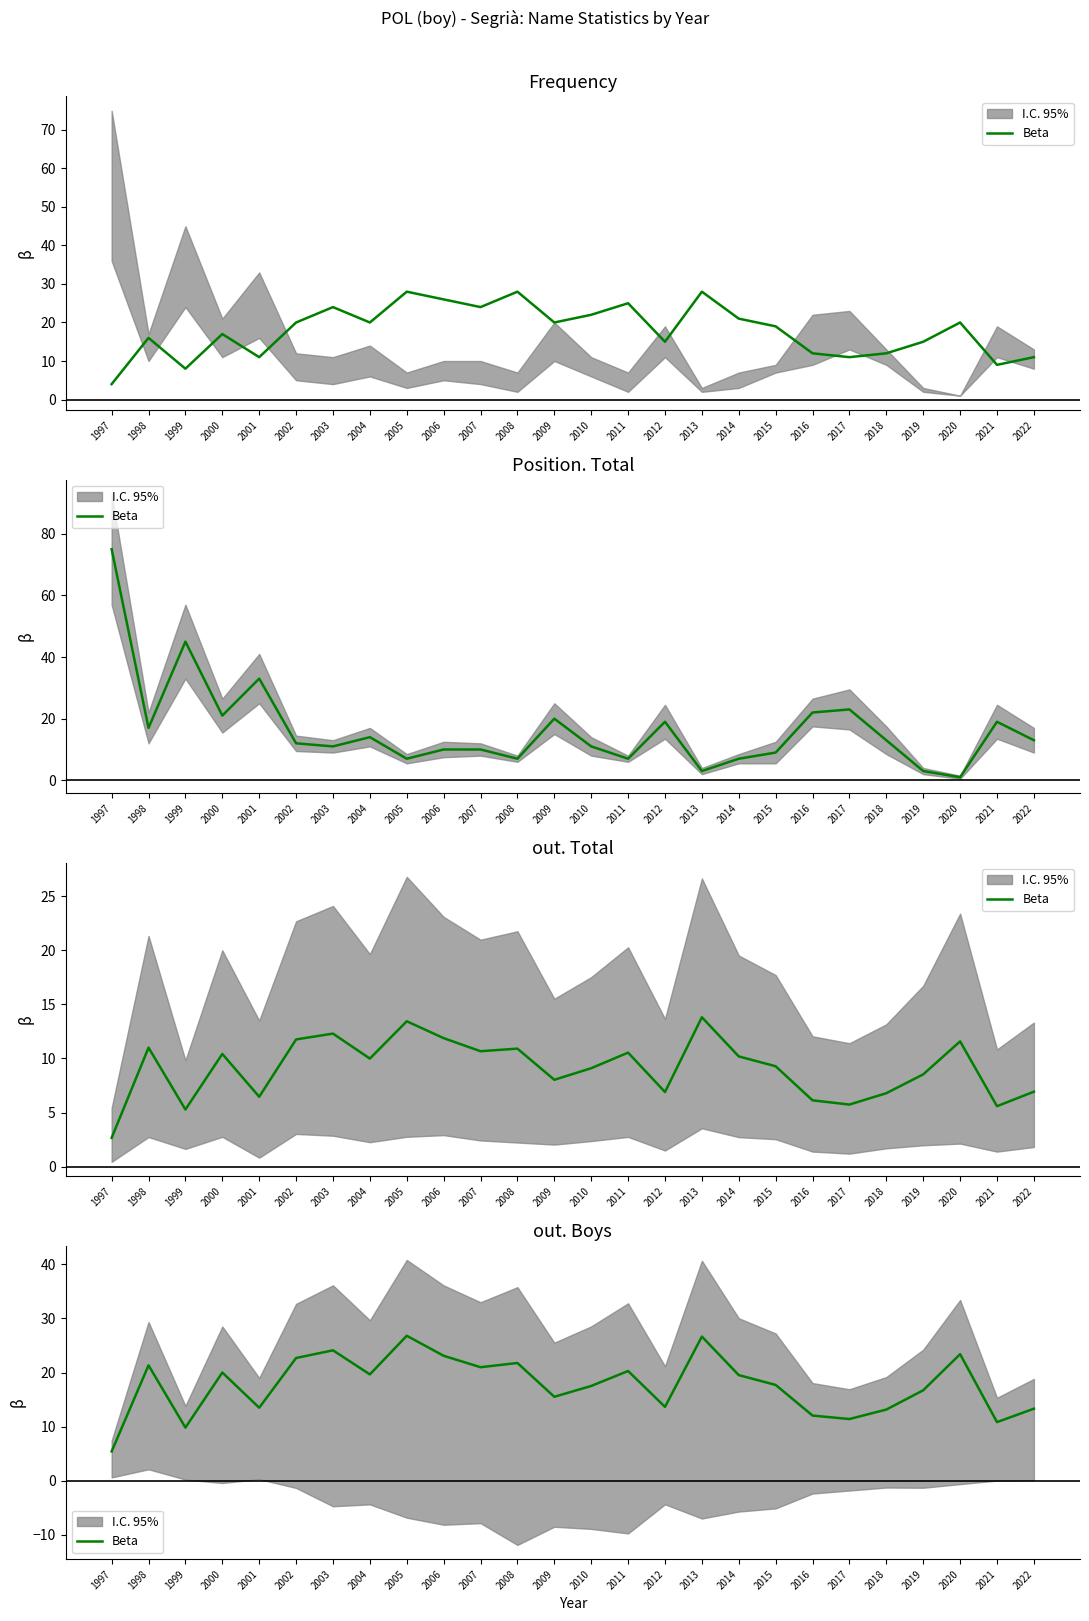

Reading right to left, what are all the values shown in this chart?

13.3	10.8	23.4	16.7	13.2	11.4	12.1	17.7	19.5	26.6	13.7	20.3	17.5	15.5	21.8	21.0	23.1	26.8	19.6	24.1	22.7	13.5	20.0	9.8	21.3	5.4